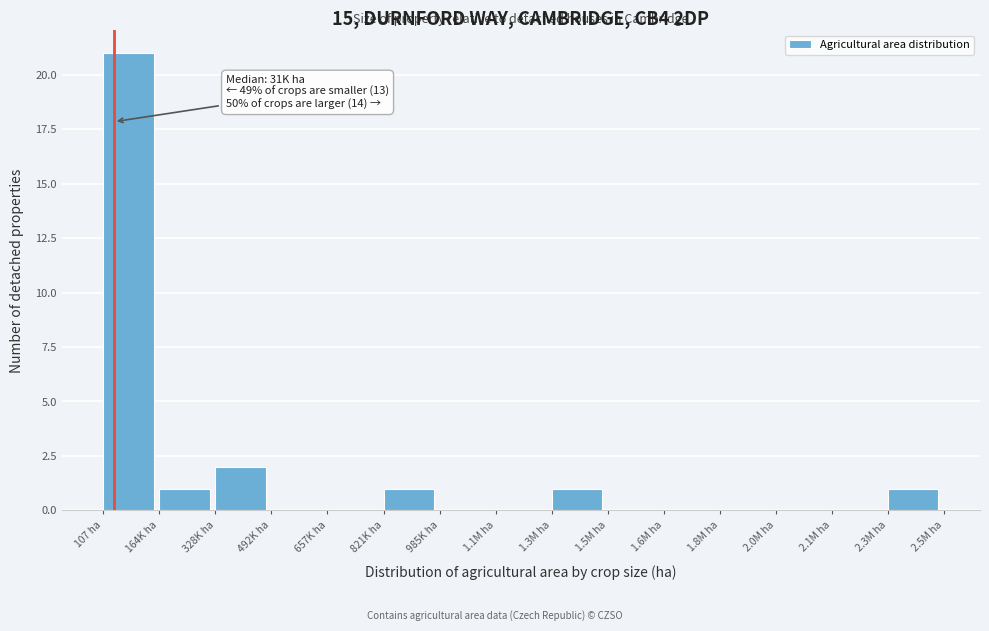

Reading right to left, what are all the values shown in this chart?

2.3M ha=1	2.1M ha=0	2.0M ha=0	1.8M ha=0	1.6M ha=0	1.5M ha=0	1.3M ha=1	1.1M ha=0	985K ha=0	821K ha=1	657K ha=0	492K ha=0	328K ha=2	164K ha=1	107 ha=21